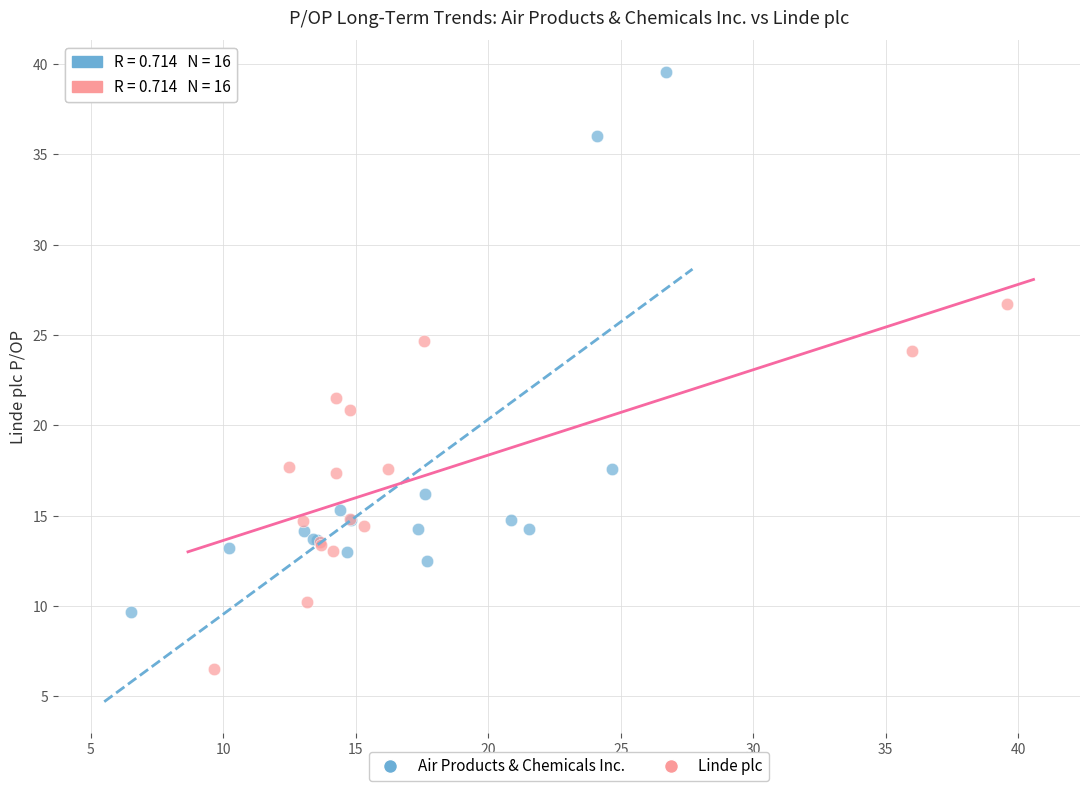

Which series contains the highest Y value?

Air Products & Chemicals Inc.